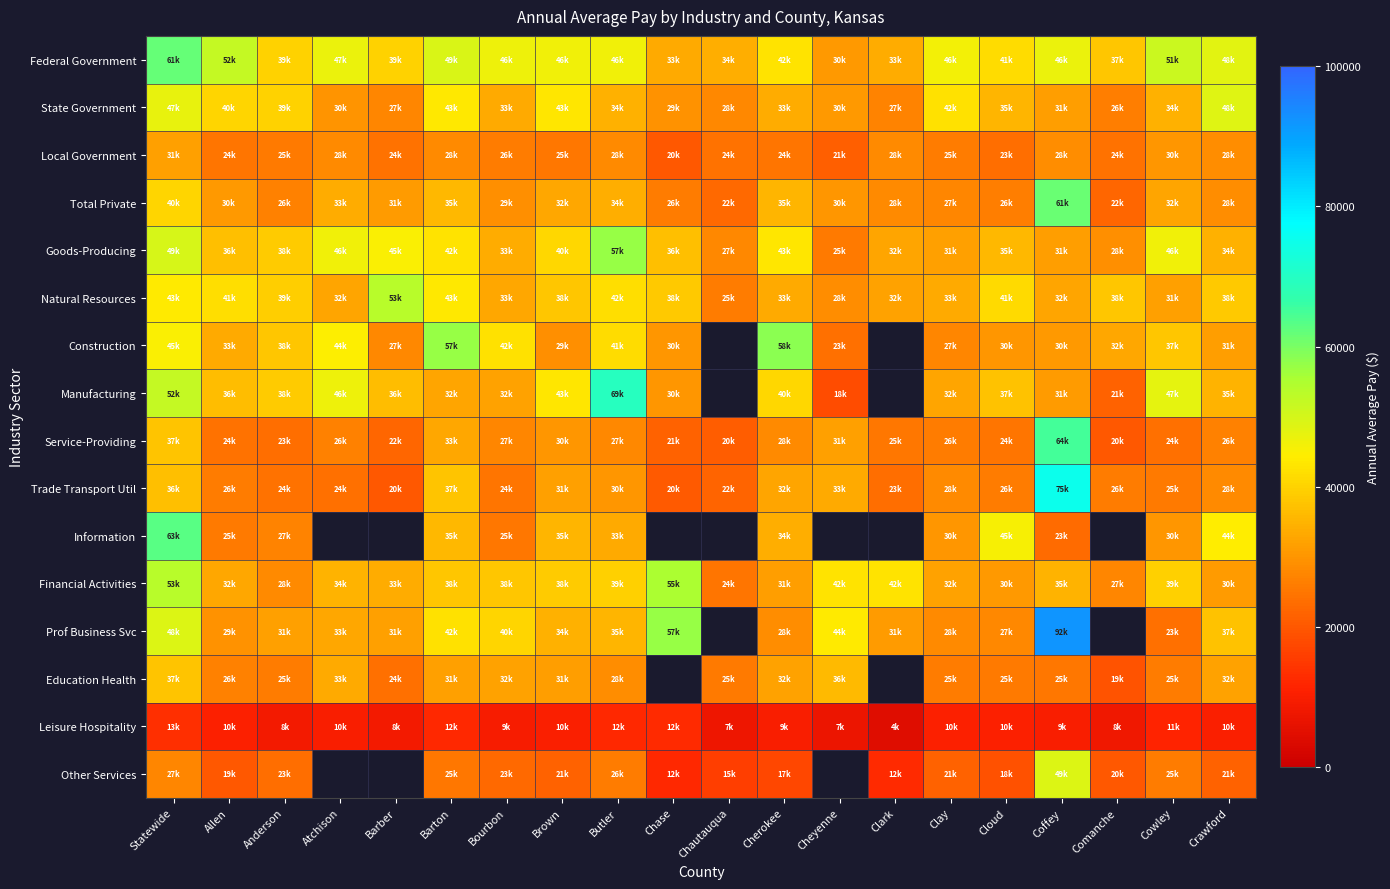

What is the spread (max minus min) of values at Anderson?

31204.0